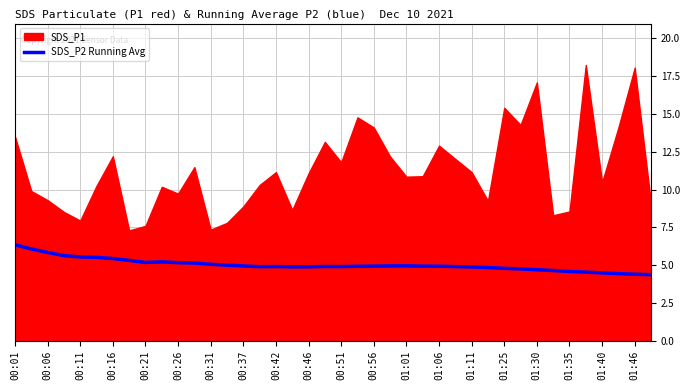

True or false: the data has more than 2 interior local peaks.

True